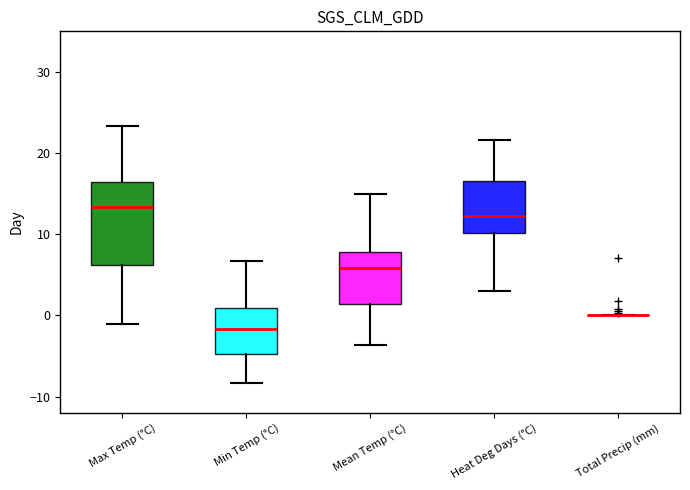

Reading left to right, read every box against the y-axis: the position of its median line, the range the box covers, and the ends of its whiskers. The values are not printed on the chart, so give them approximately, as read against the axis.

Max Temp (°C): median 13, box 6 to 16, whiskers -1 to 23
Min Temp (°C): median -2, box -5 to 1, whiskers -8 to 7
Mean Temp (°C): median 6, box 1 to 8, whiskers -4 to 15
Heat Deg Days (°C): median 12, box 10 to 17, whiskers 3 to 22
Total Precip (mm): box collapsed to a line at 0, whiskers 0 to 0